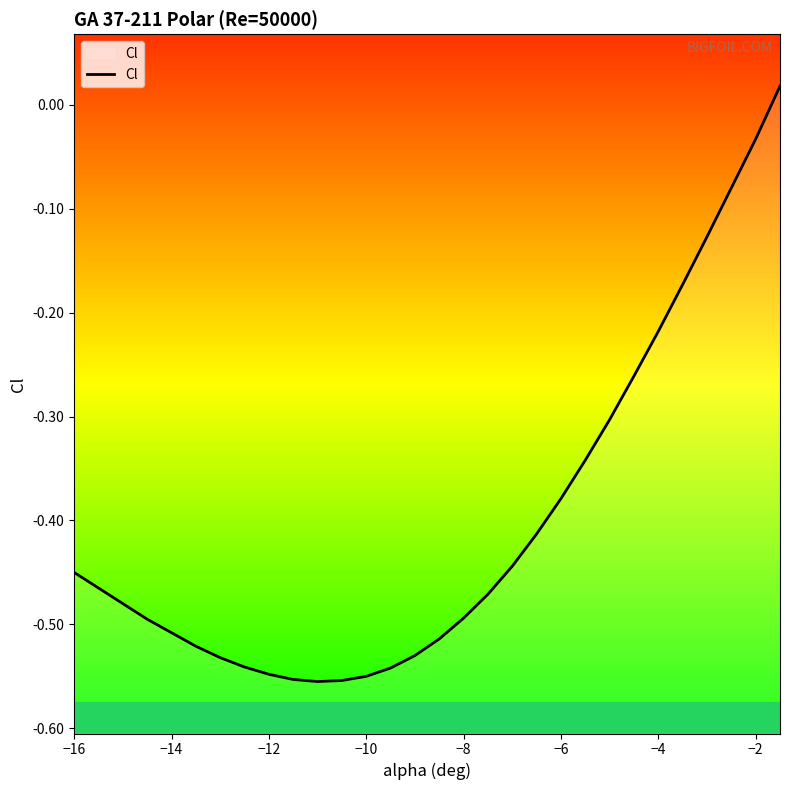

The chart shows a value of -0.7 at −14. True or false?

False